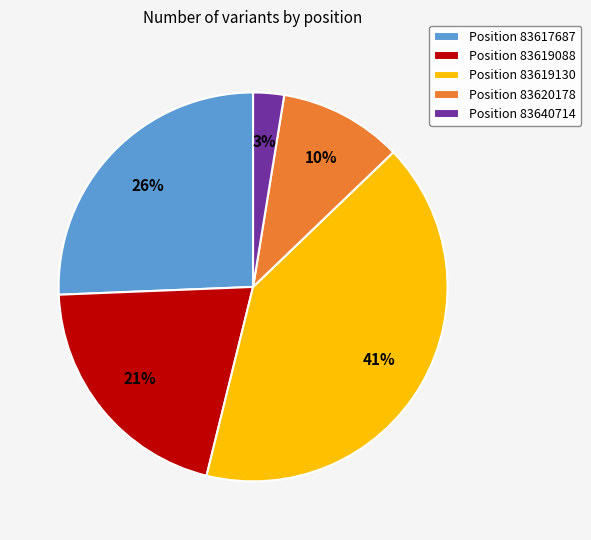

What percentage is the Position 83619130 slice, to the nearest percent?

41%